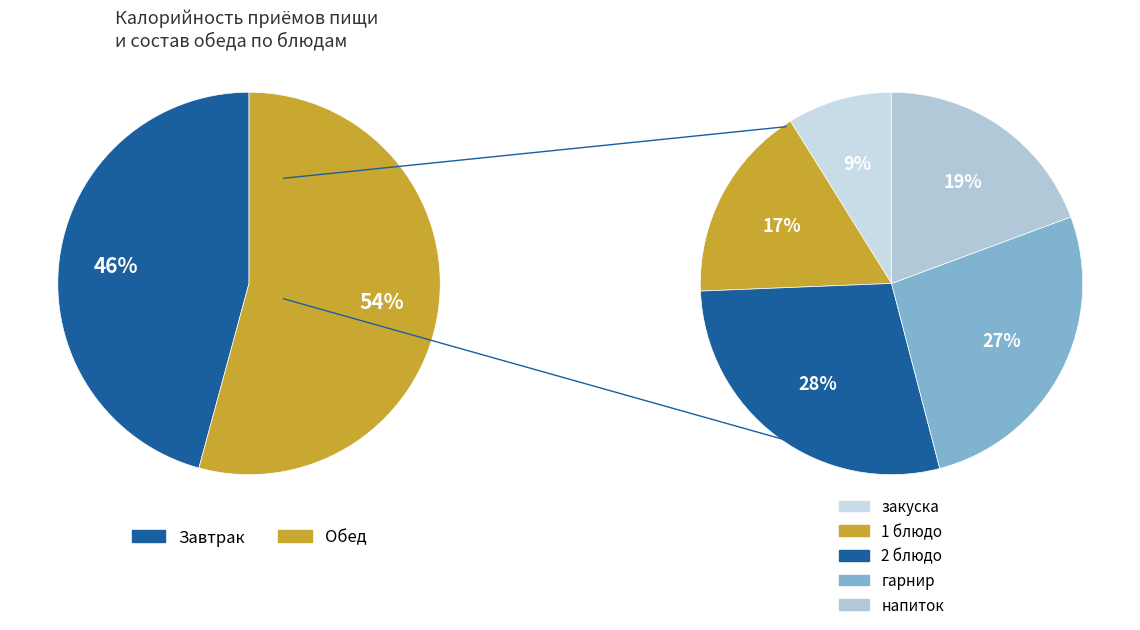

Approximately how many times larger is the value at Обед compared to Завтрак?

1.2